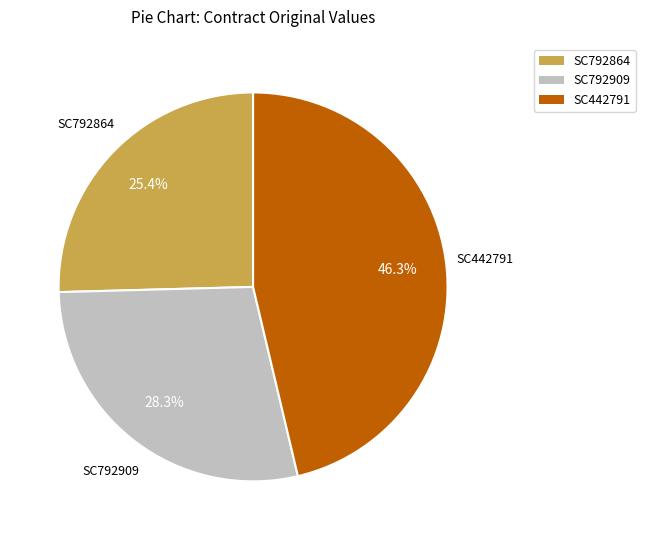

Is it true that SC792909 is 28% of the pie?

True